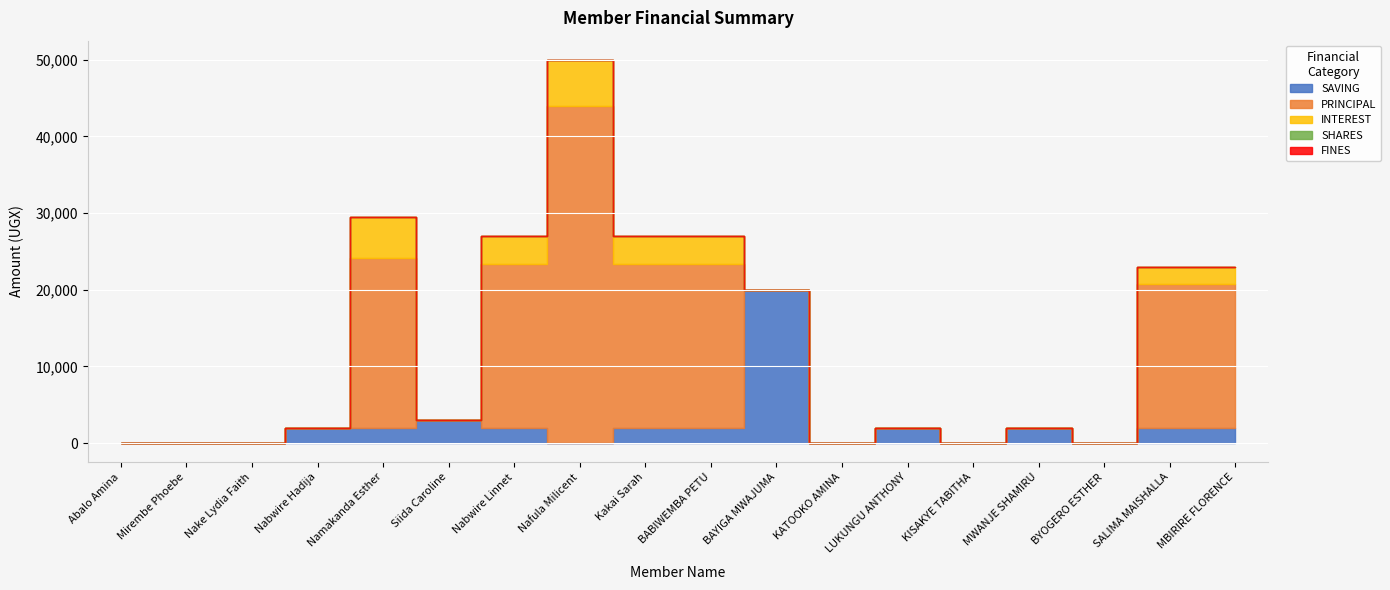

True or false: INTEREST and PRINCIPAL intersect in this chart.

False